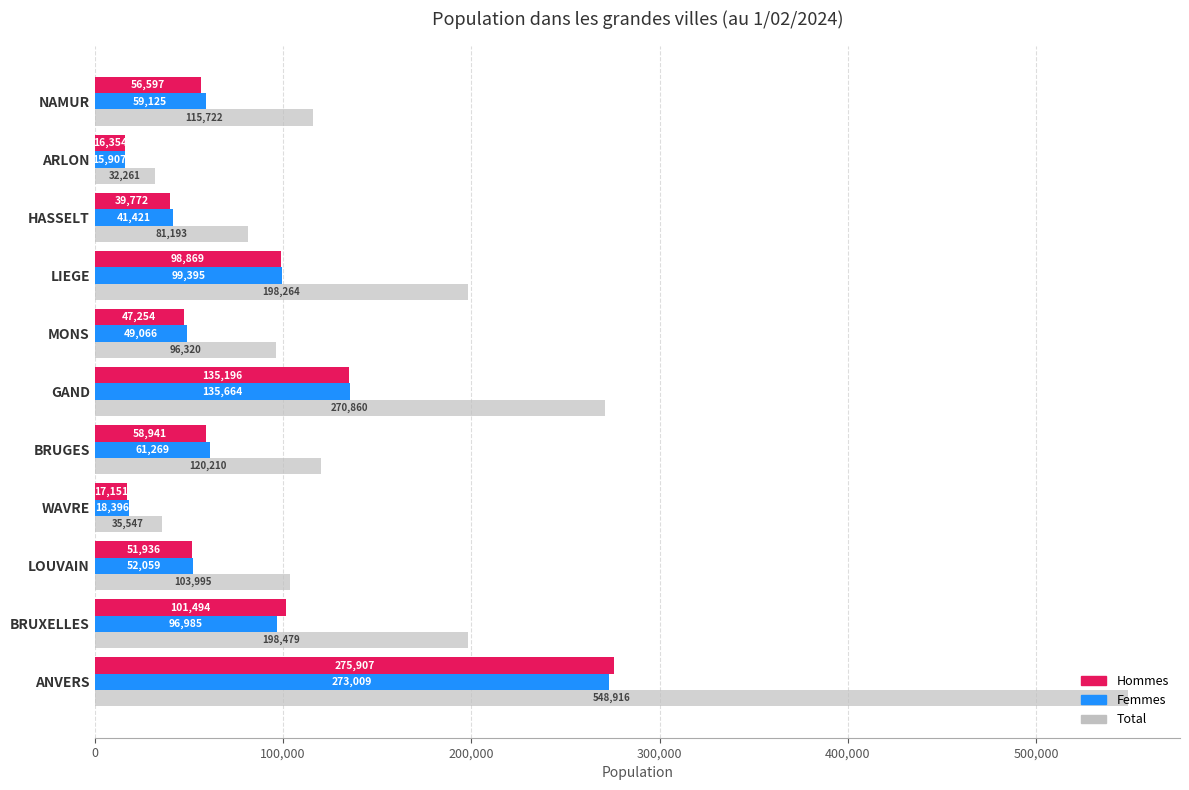

The value of Femmes at BRUGES is 61269. True or false?

True